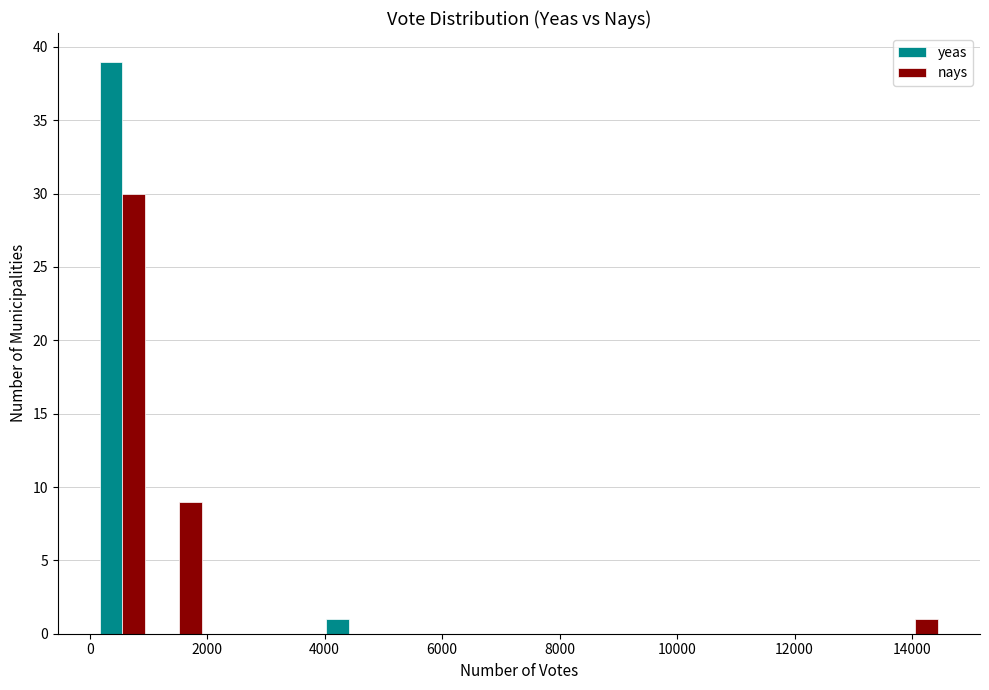

What is the height of the yeas bar covering 0 to 1000 on the x-axis? Neither the bar edges nor the heights are printed on the chart, so give them approximately, as read against the axes.

39